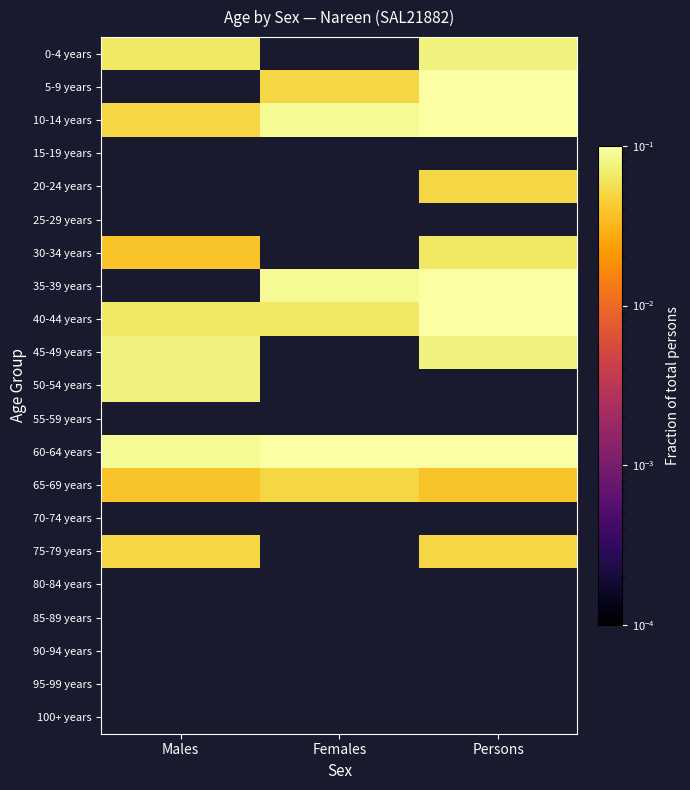

What is the sum of all 60-64 years values?

0.4